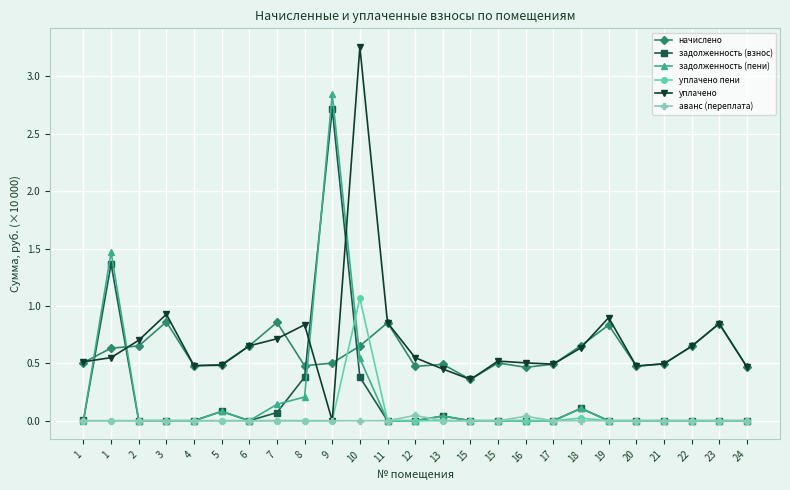

Rank the series by their maximum value, from lowest to highest.

аванс (переплата), начислено, уплачено пени, задолженность (взнос), задолженность (пени), уплачено